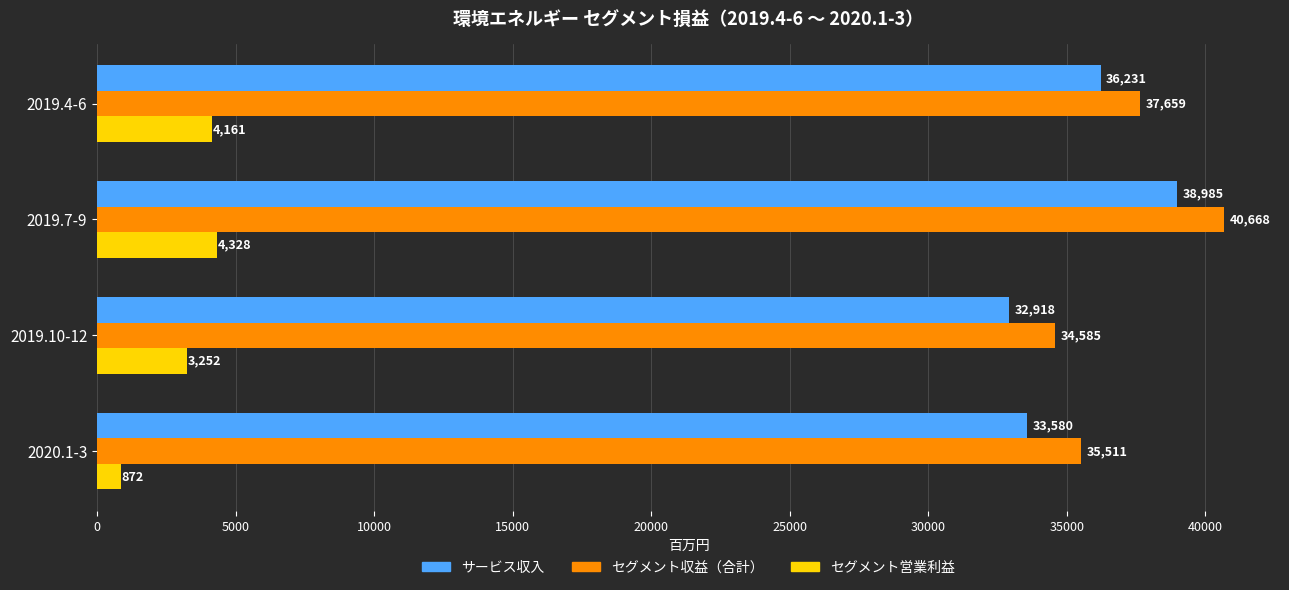

How many セグメント収益（合計） values are between 35511 and 40668?

3